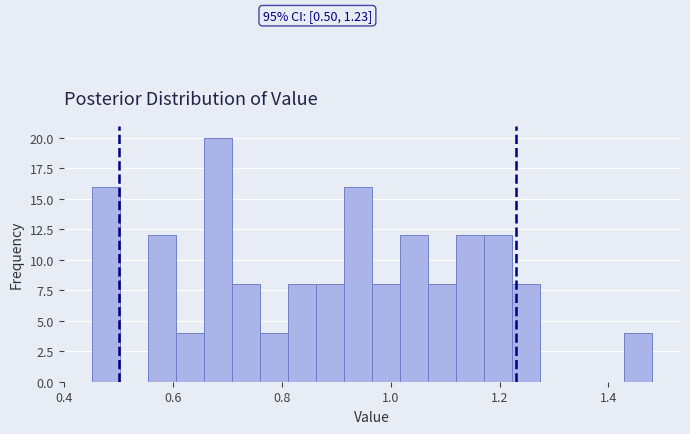

Around what value on the x-axis is the tallest bar? Give the approximate position of its centre, as read against the axis.

0.68